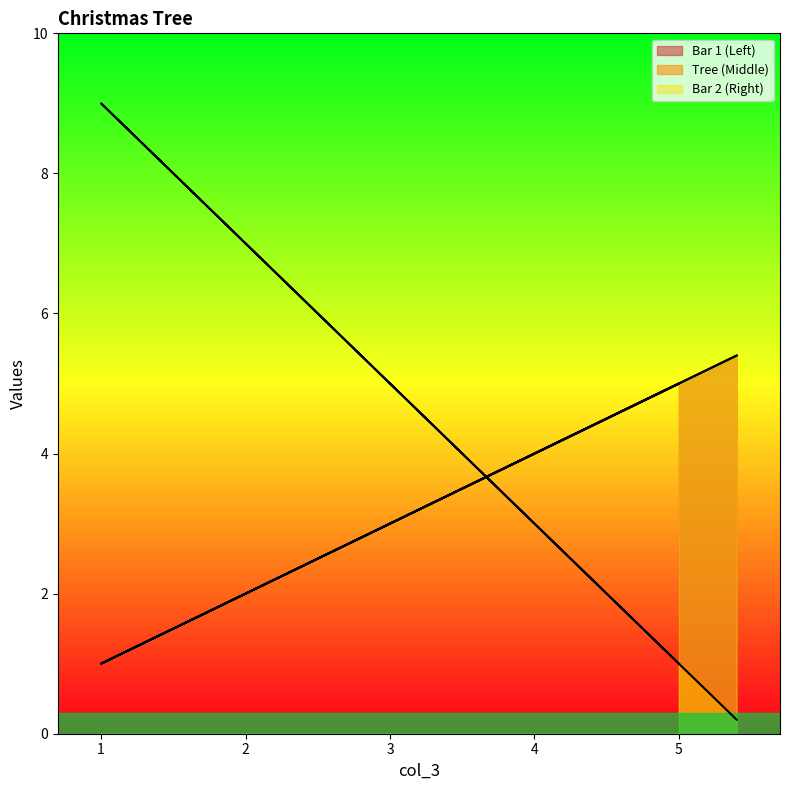

What are all the series names shown in the legend?

Bar 1 (Left), Tree (Middle), Bar 2 (Right)